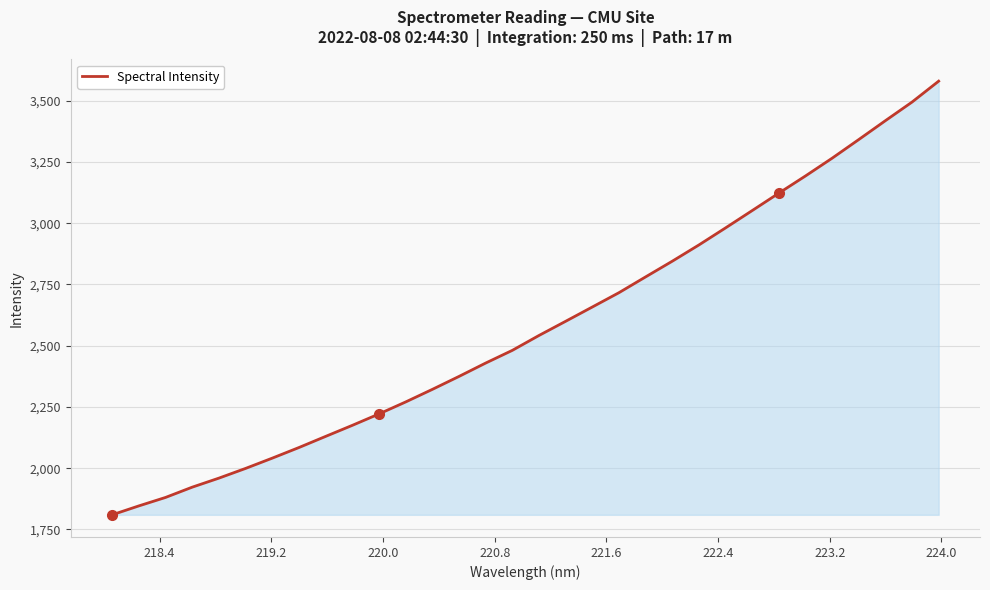

What is the average value?

2576.3